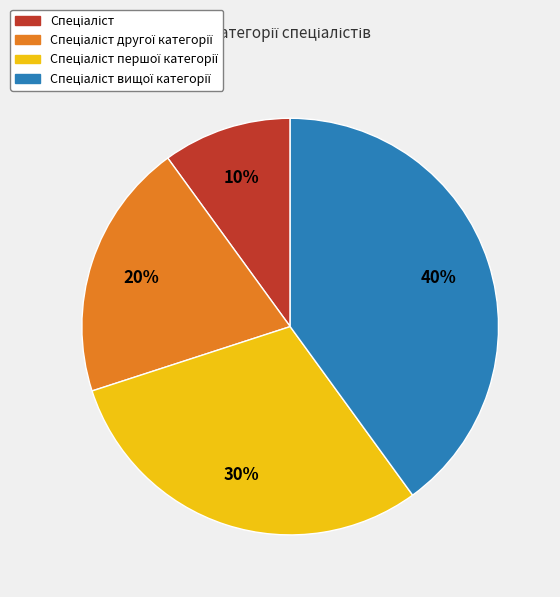

To the nearest percent, what is the average slice percentage?

25%